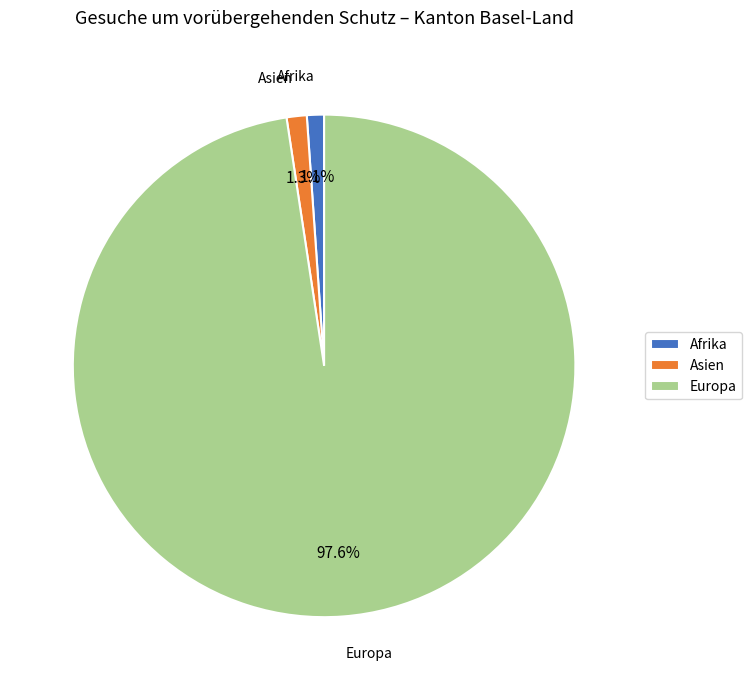

How much of the chart is everything except Afrika?

98.9%